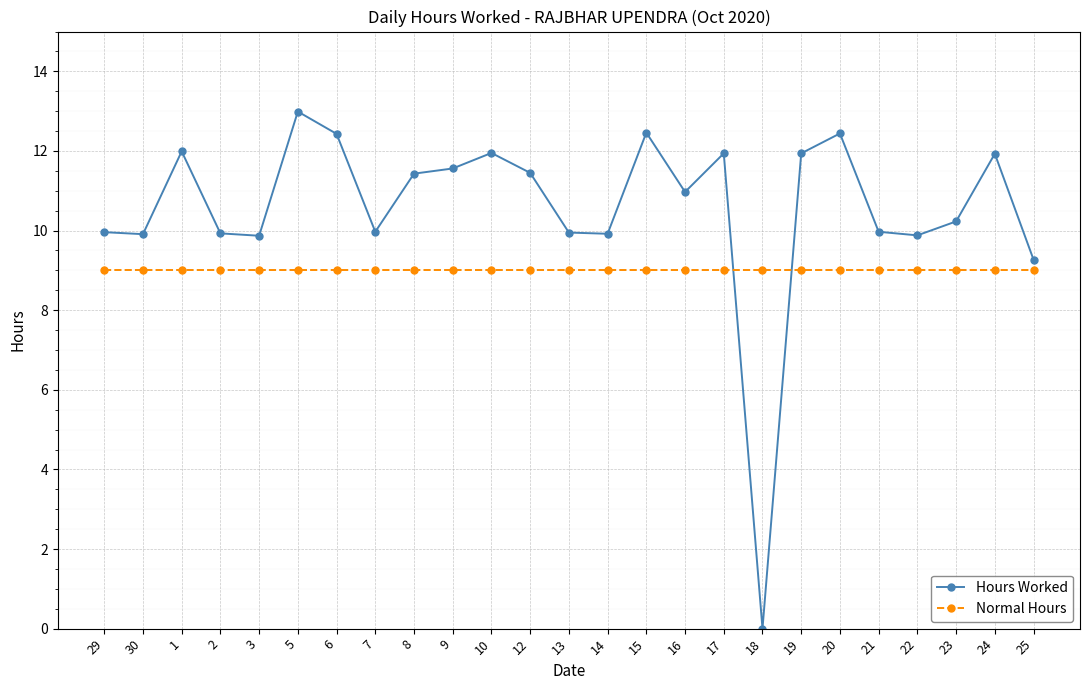

Read the Hours Worked value at 24.

11.9